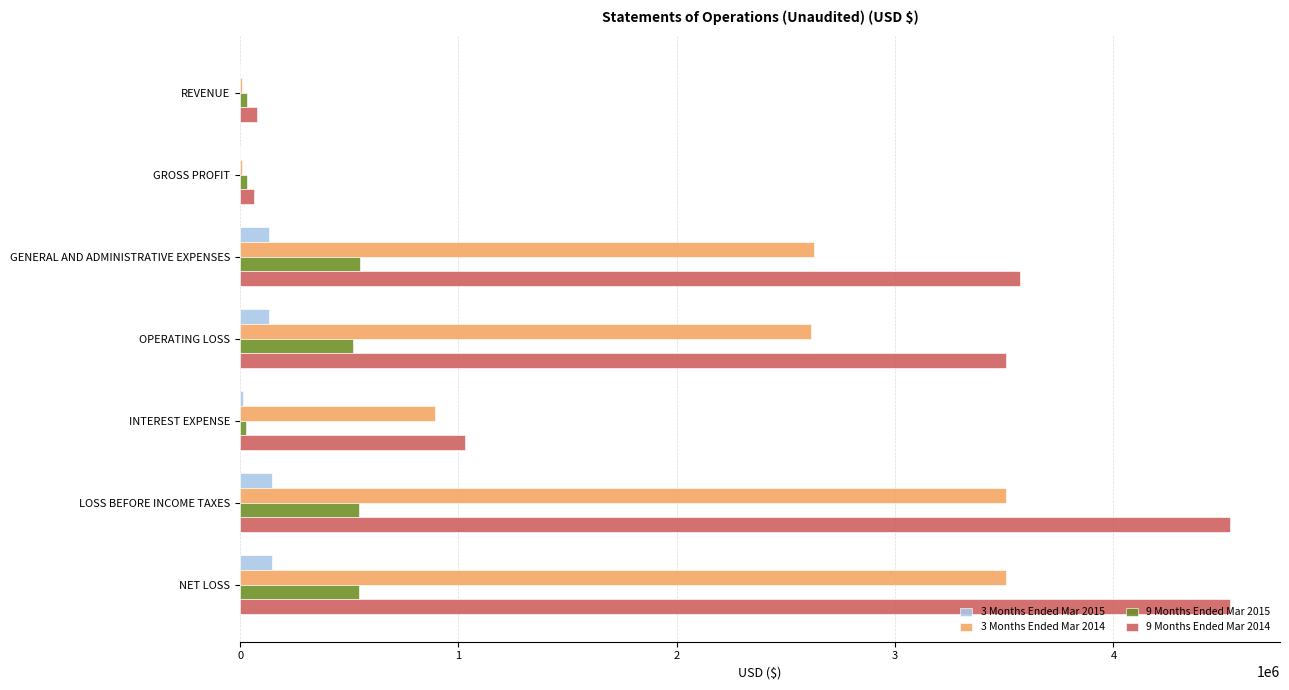

Is the value of 3 Months Ended Mar 2015 at NET LOSS greater than the value of 3 Months Ended Mar 2014 at GENERAL AND ADMINISTRATIVE EXPENSES?

No